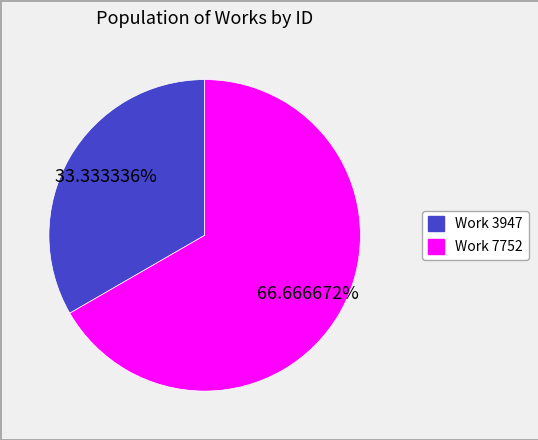

Rank the categories by value from lowest to highest.

Work 3947, Work 7752